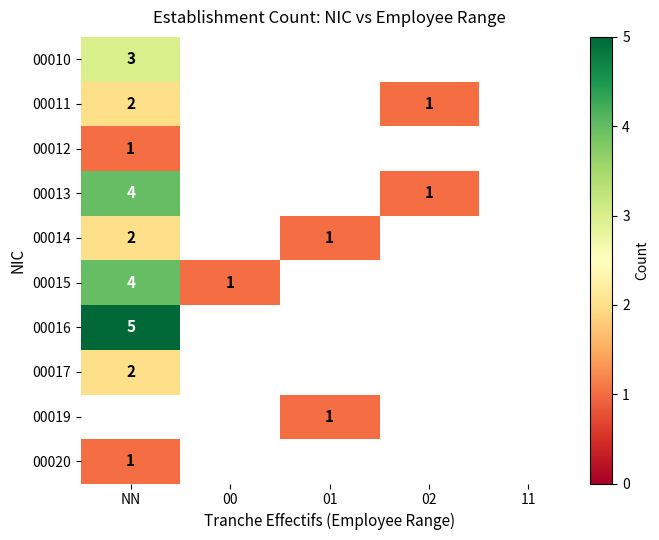

The 00014 series shows 1 at 01. True or false?

True